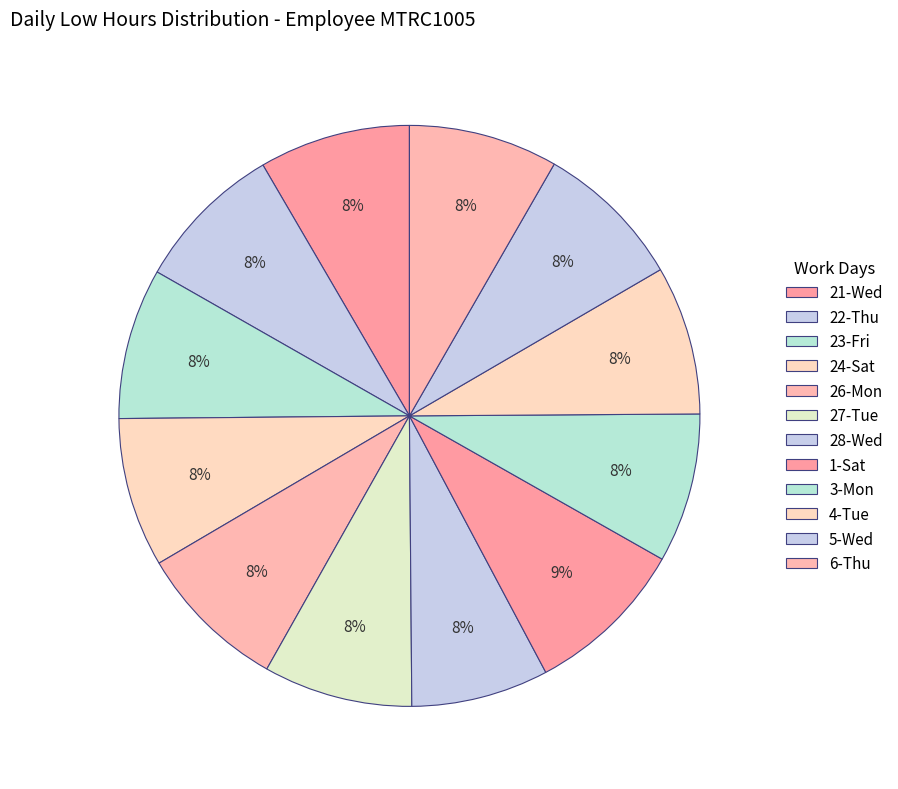

How many segments does this pie chart have?

12